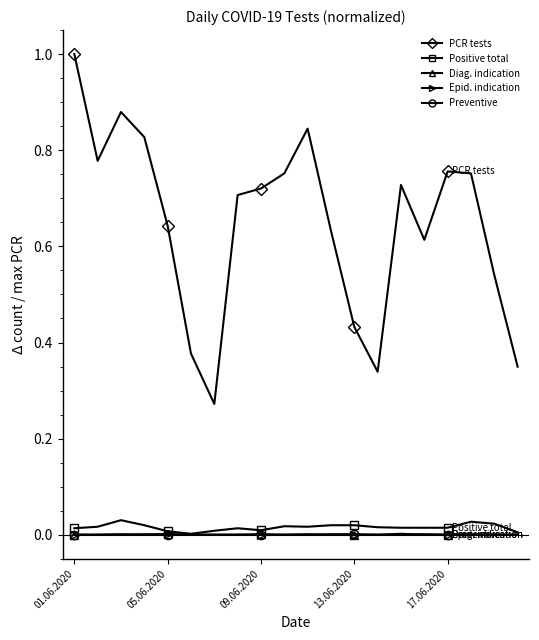

True or false: PCR tests and Preventive cross at least once.

False